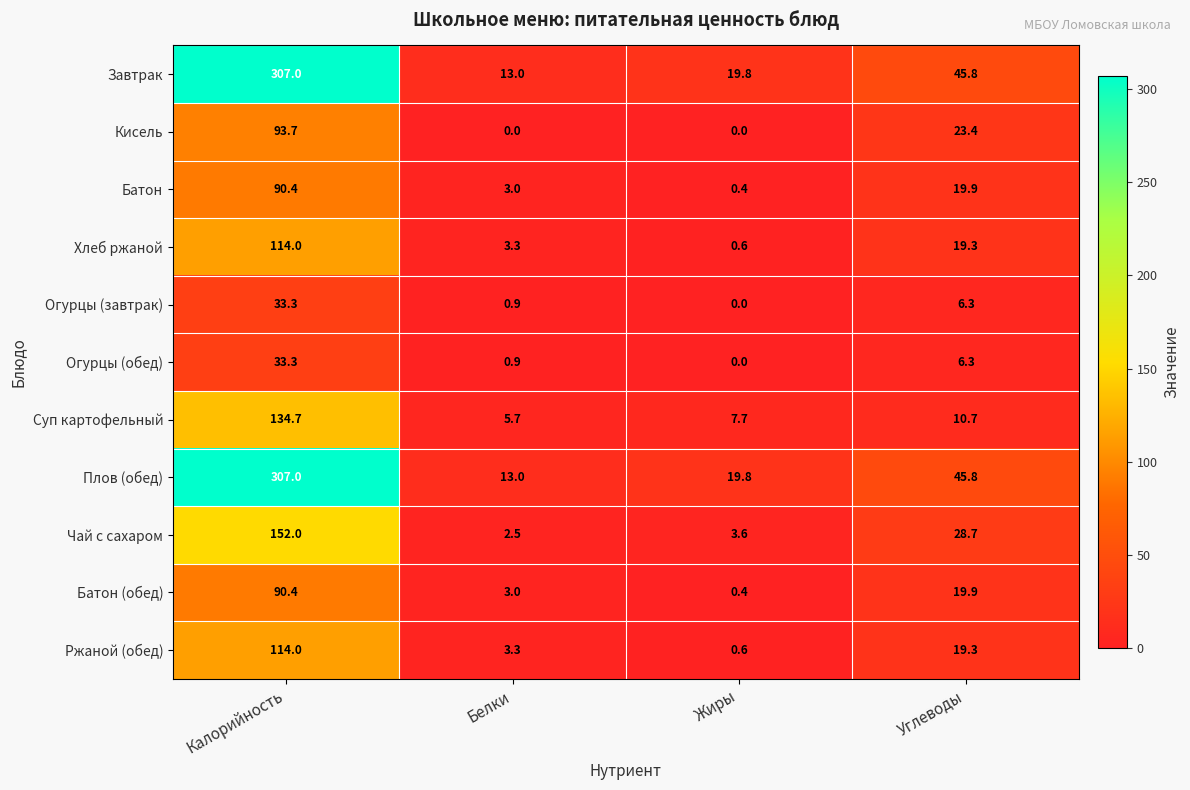

At how many categories does at least one series exceed 53?

1